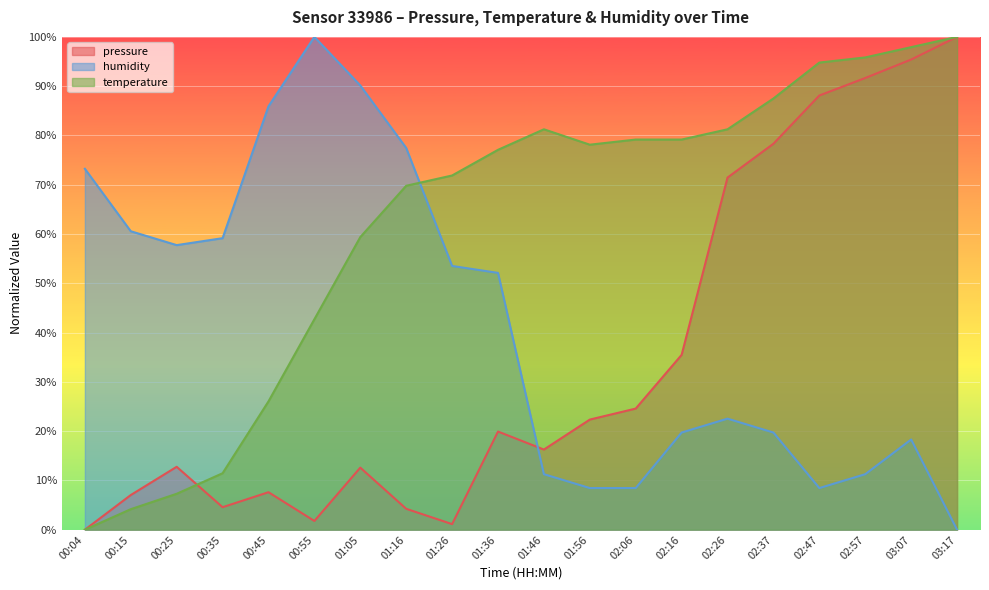

What is the value of the pressure point at the 16th from the left?

78.3